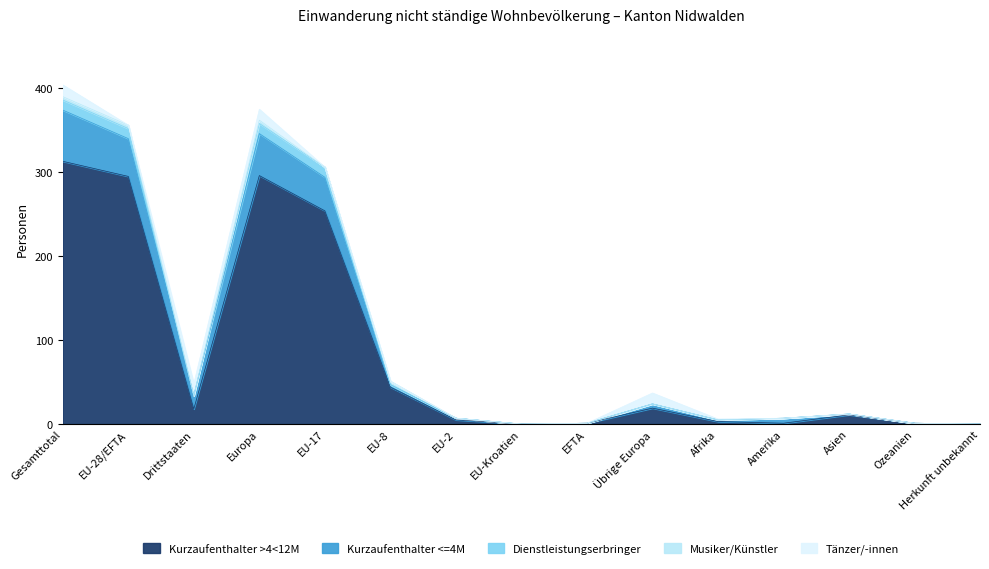

What position from the left is EU-28/EFTA?

2